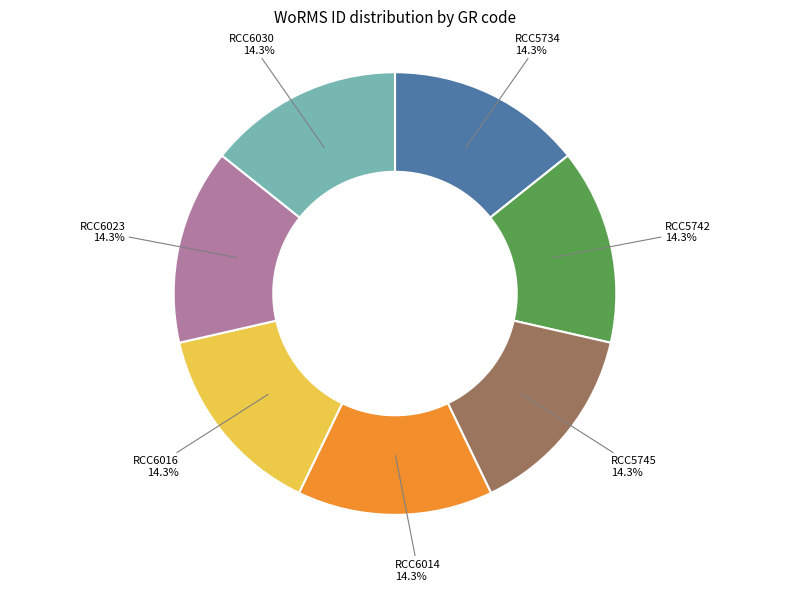

Does RCC6016 represent more than half of the total?

No